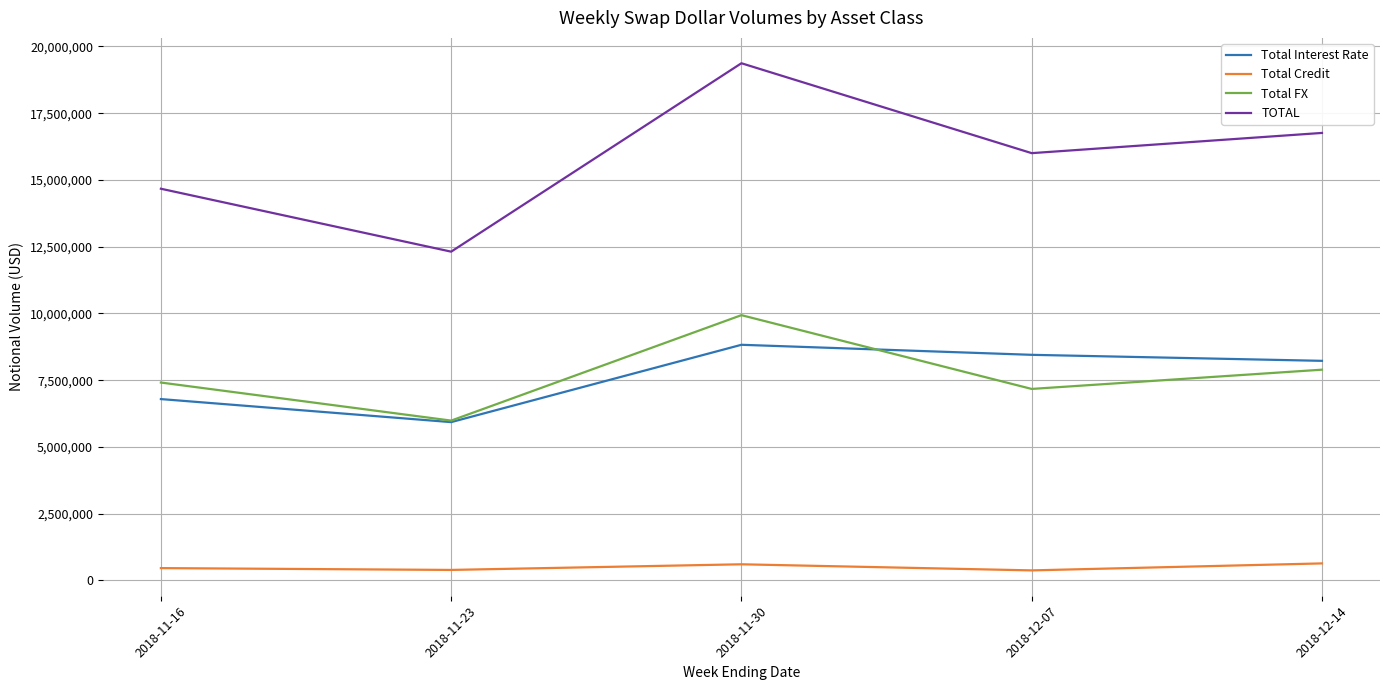

What is the maximum value shown in the chart?

19369532